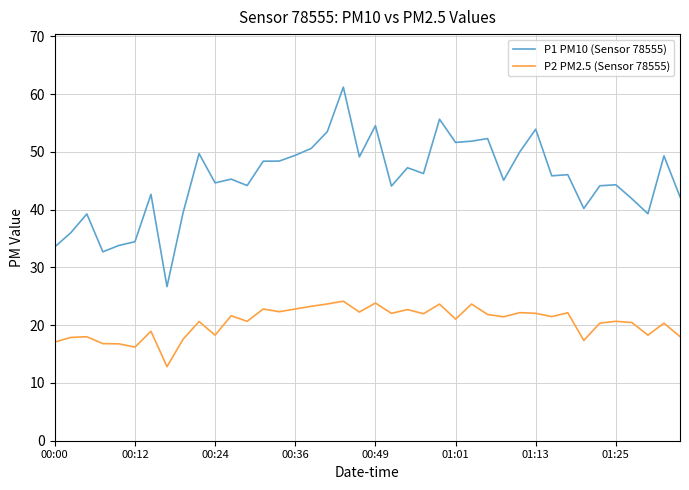

What is the difference between the maximum and minimum values in the P1 PM10 (Sensor 78555) series?

34.5